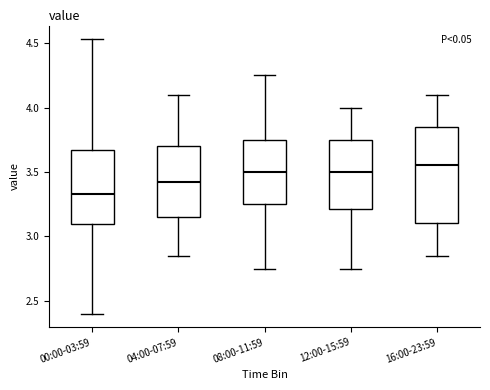

Where does the lower whisker of the box for 08:00-11:59 end on the y-axis? The values are not printed on the chart, so give them approximately, as read against the axis.

2.75